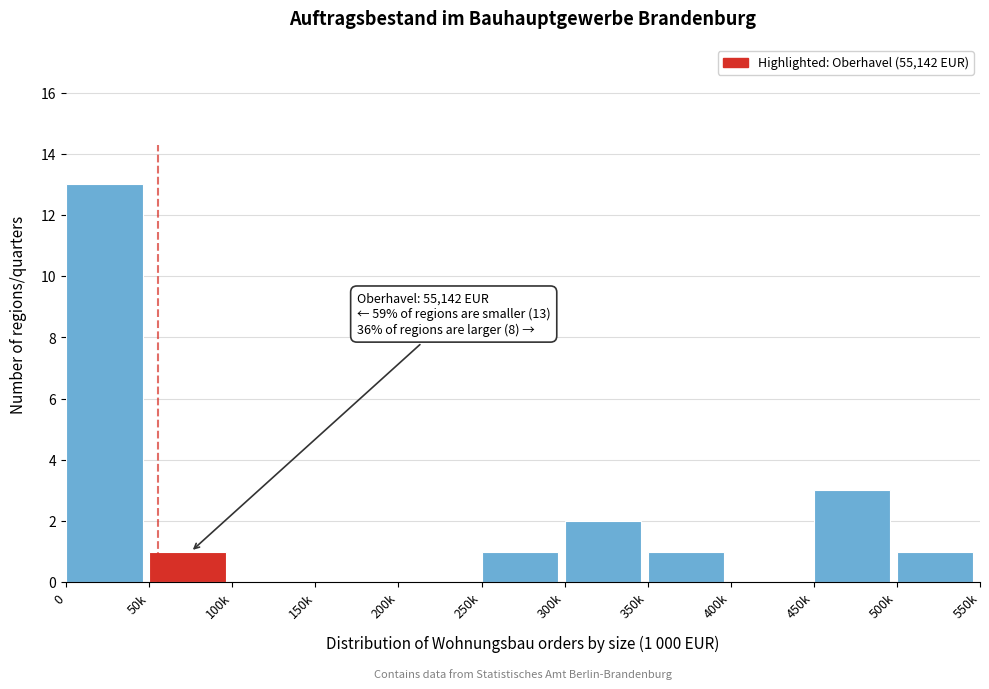

Reading right to left, transcribe all the data shown in this chart.

500k=1	450k=3	400k=0	350k=1	300k=2	250k=1	200k=0	150k=0	100k=0	50k=1	0=13